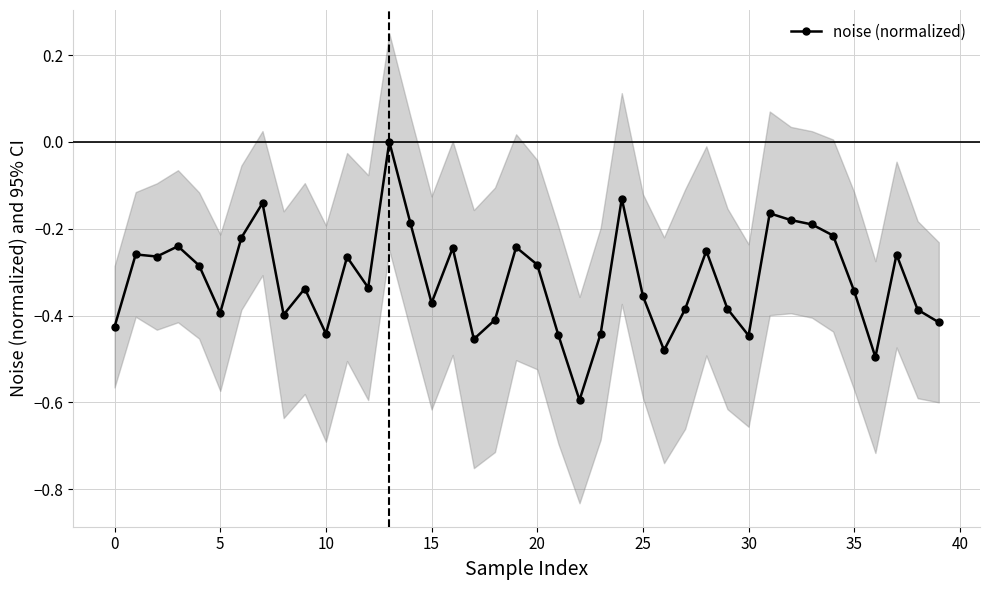

How many points are lower than both their immediate neighbors (excluding endpoints)?

11